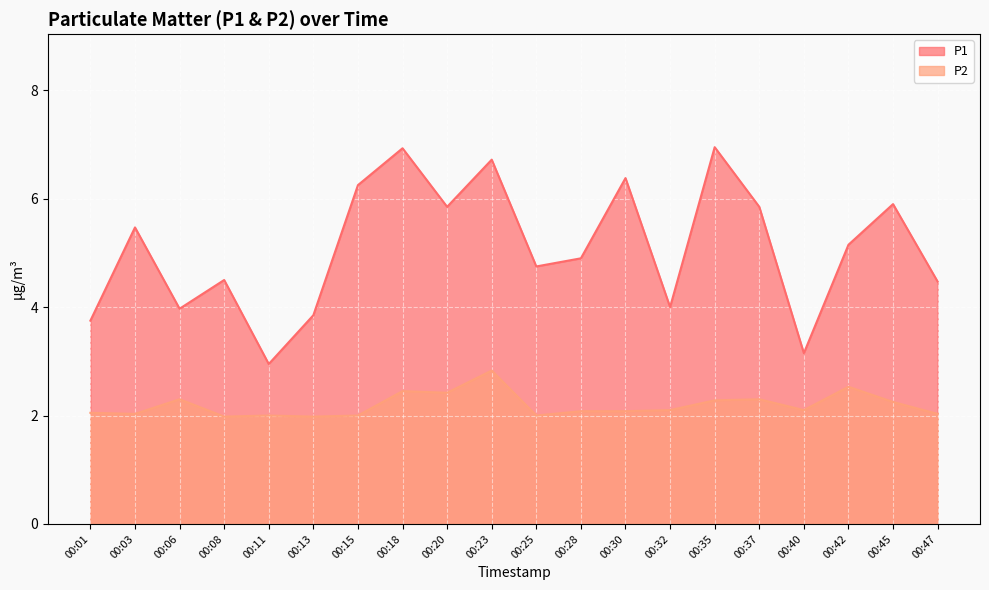

Where does the P2 series first go above 2?

00:01